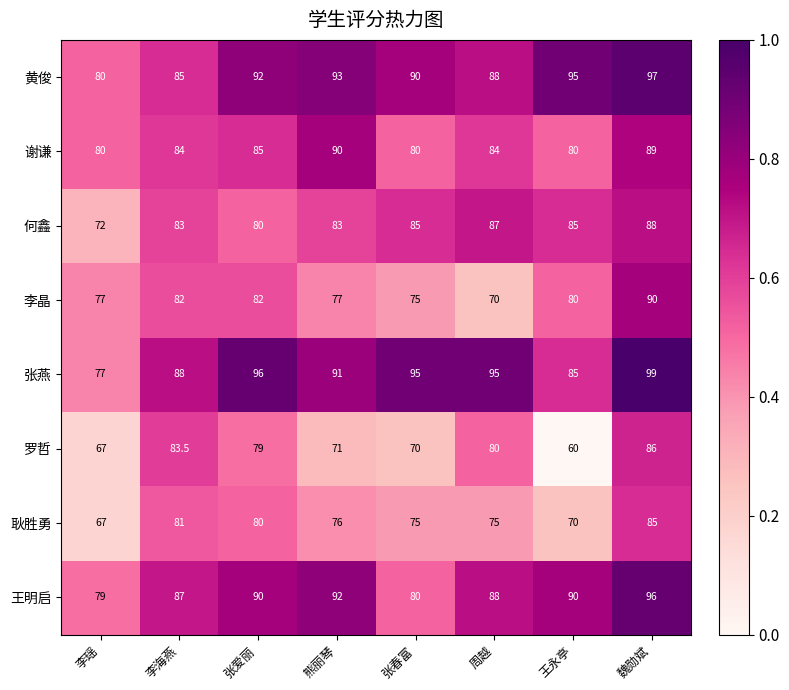

At which category is the sum across all series the highest?

魏勋斌